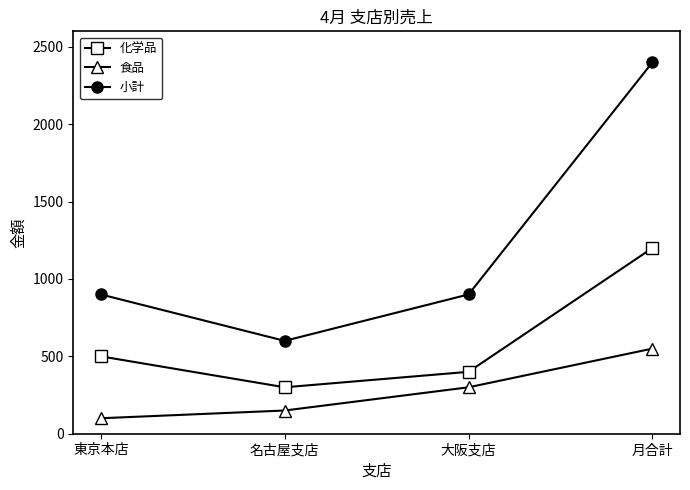

Reading left to right, transcribe all the data shown in this chart.

化学品: 東京本店=500	名古屋支店=300	大阪支店=400	月合計=1200
食品: 東京本店=100	名古屋支店=150	大阪支店=300	月合計=550
小計: 東京本店=900	名古屋支店=600	大阪支店=900	月合計=2400